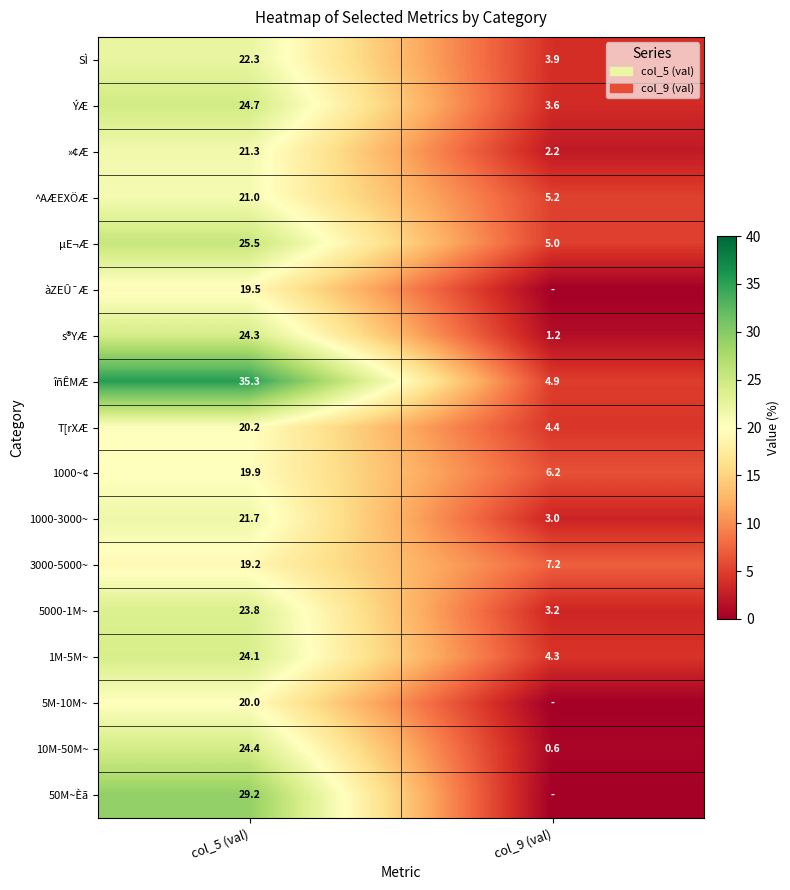

List the labels in order of îñÊMÆ value, largest first.

col_5 (val), col_9 (val)